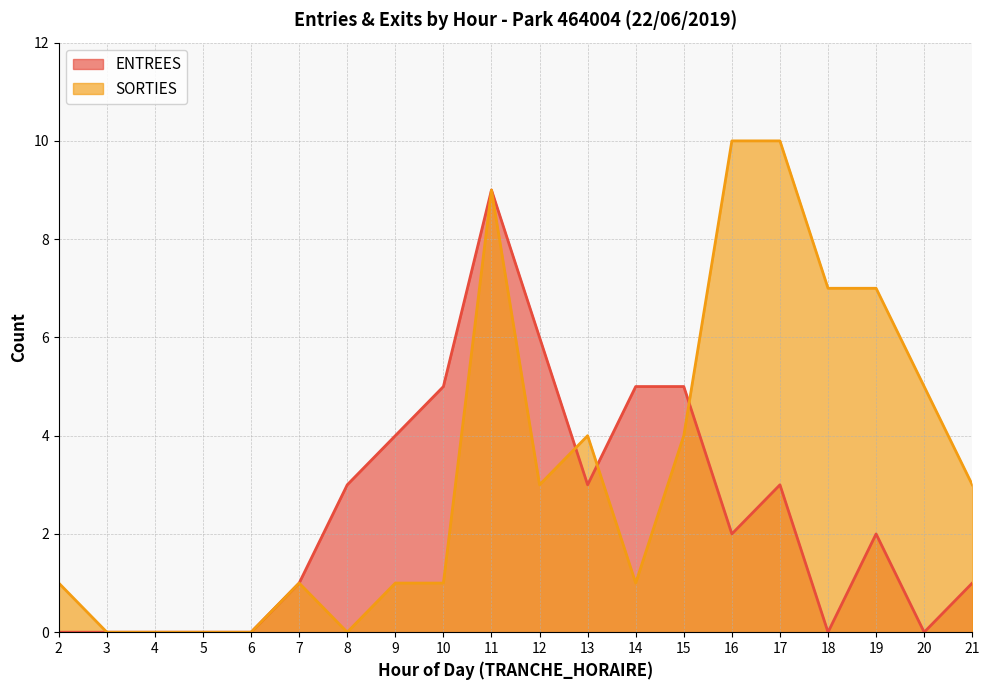

Count the ENTREES values in the range 0 to 5.

18